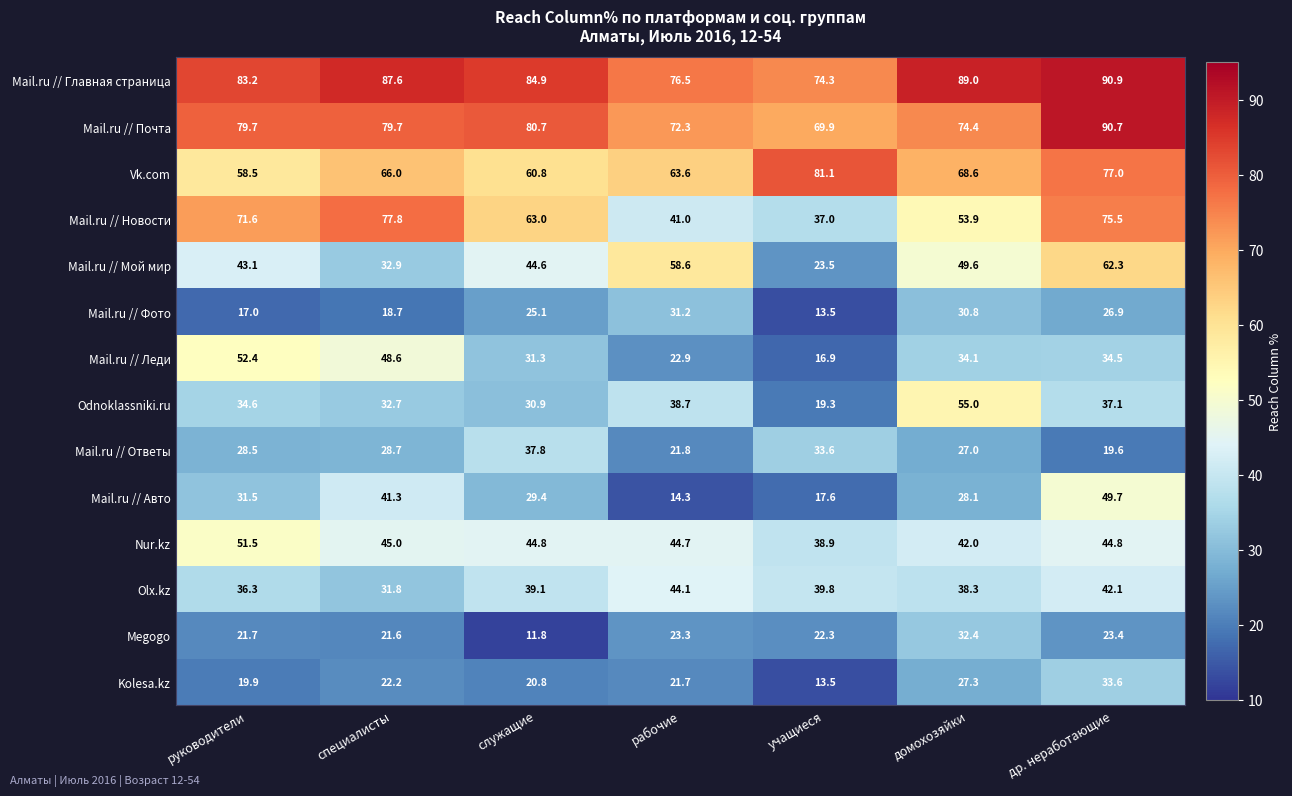

Where does the Nur.kz series first go above 44?

руководители